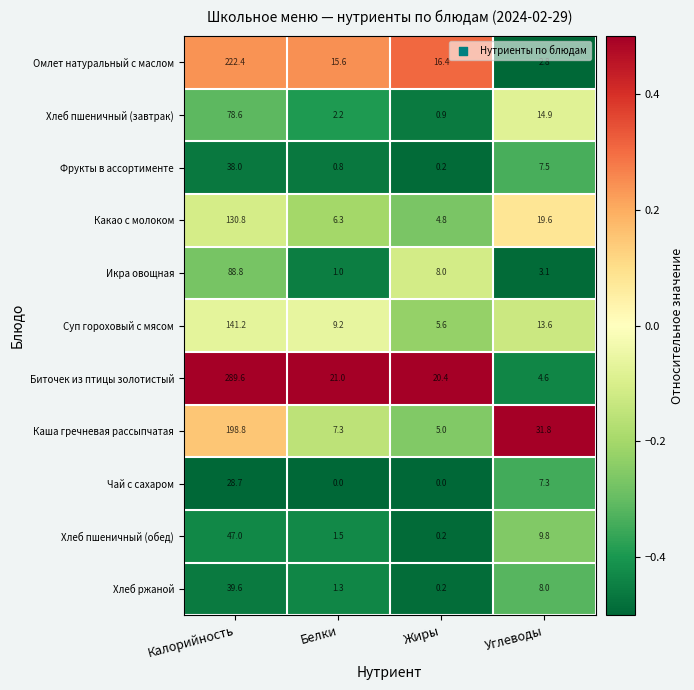

Which series changed the most between Жиры and Углеводы?

Каша гречневая рассыпчатая